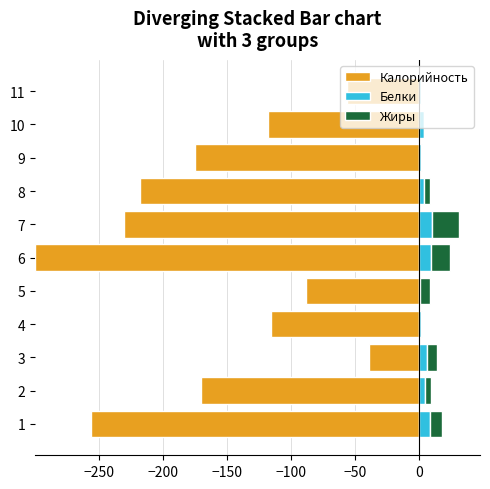

What is the difference between the Жиры values at 6 and 7?

6.1